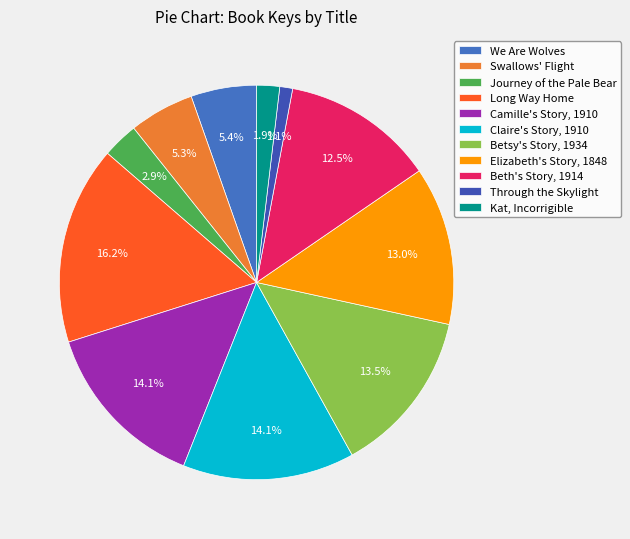

To the nearest percent, what percentage of the pie is Kat, Incorrigible?

2%